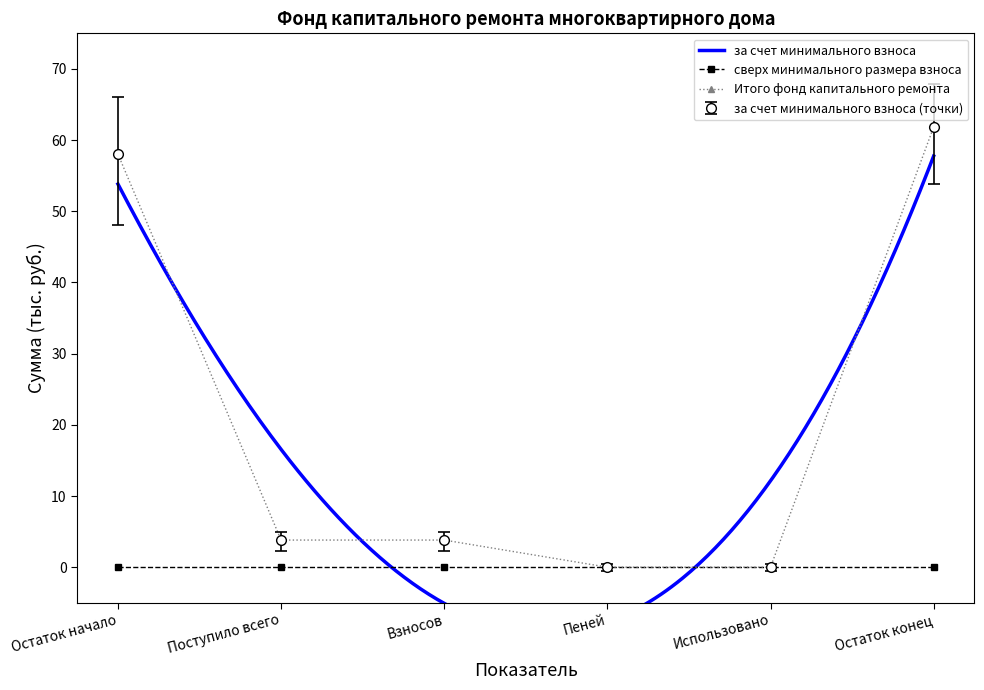

Is the value of Итого фонд капитального ремонта at Взносов greater than the value of за счет минимального взноса at Поступило всего?

No